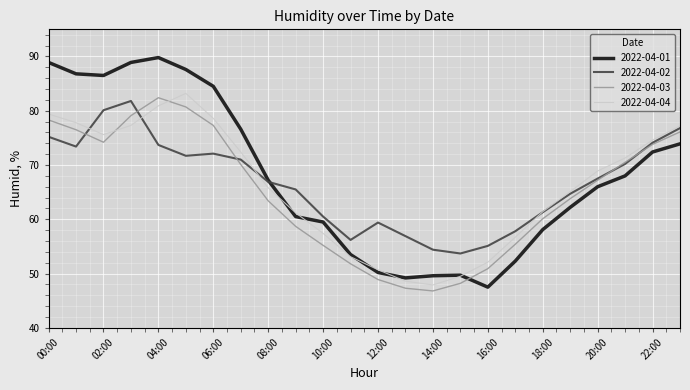

Which series has the largest range (max minus min)?

2022-04-01